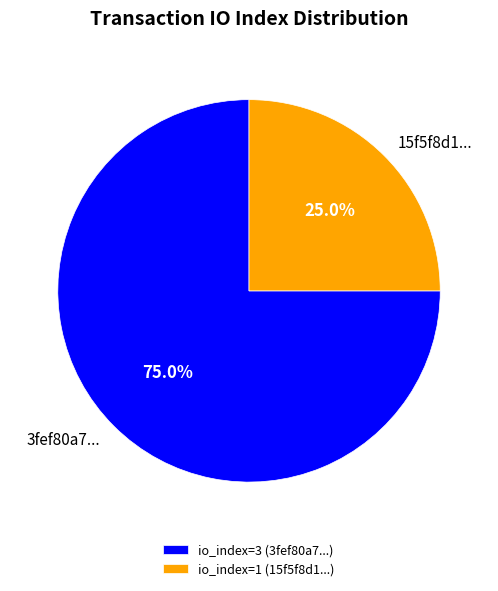

Combined, do 3fef80a7... and 15f5f8d1... account for over 50%?

Yes